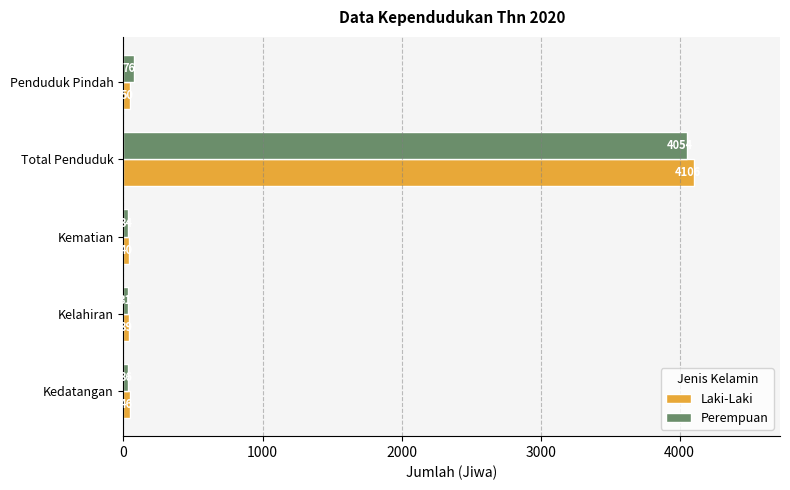

Is the value of Laki-Laki at Penduduk Pindah greater than the value of Perempuan at Total Penduduk?

No